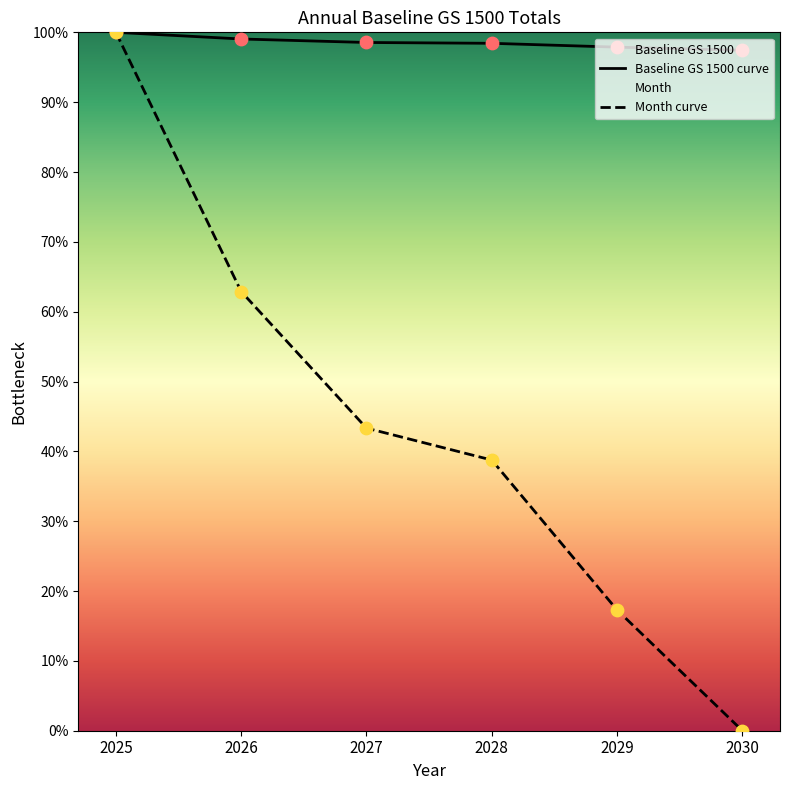

What is the total value across all series at 2025?

200.0